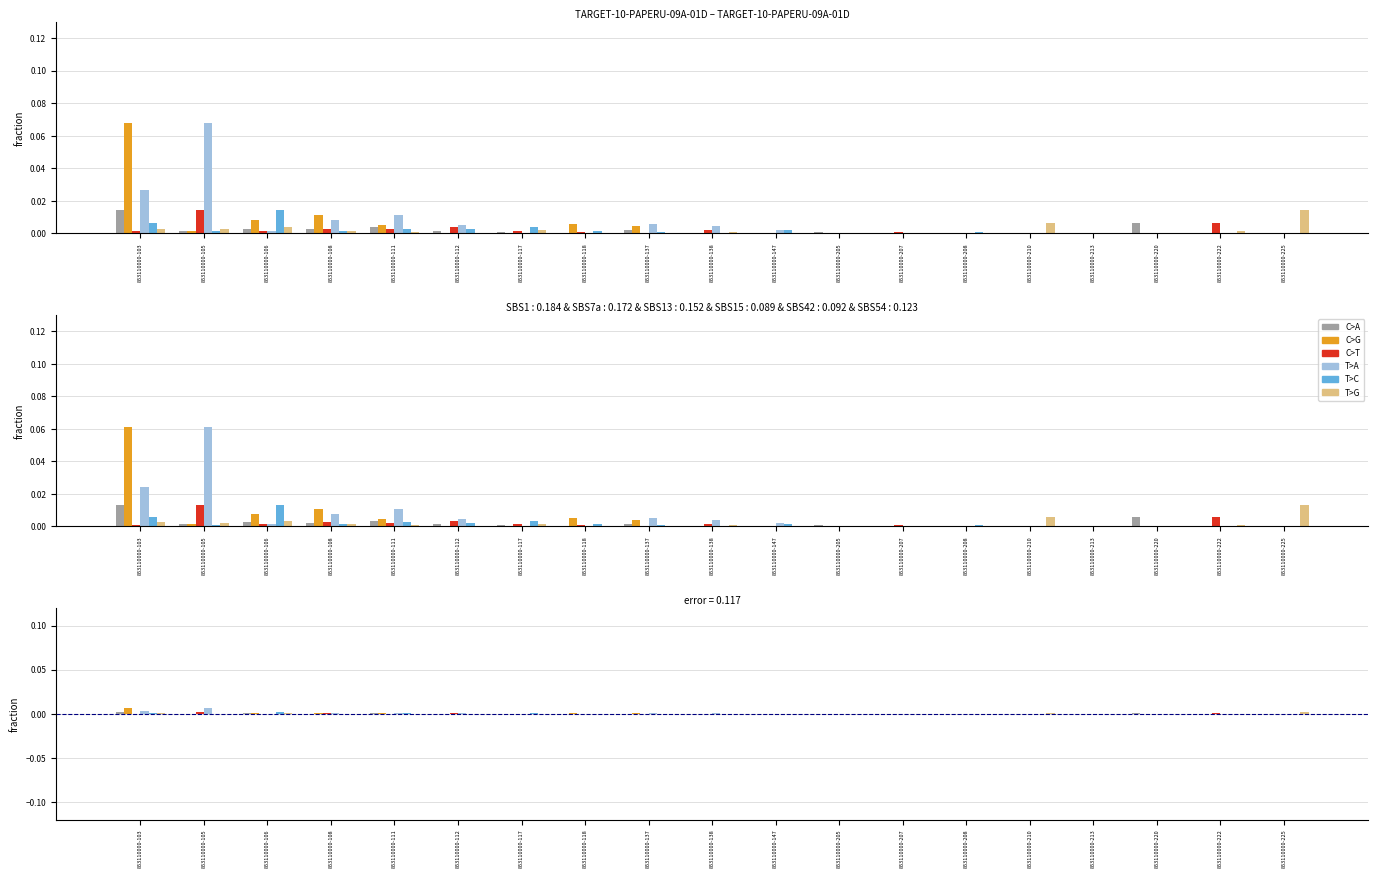

The C>T series shows 0.0 at 853110000-111. True or false?

True